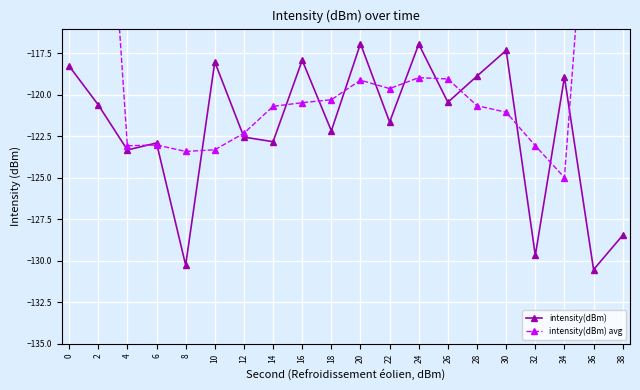

How many data points in intensity(dBm) are above -120?

8